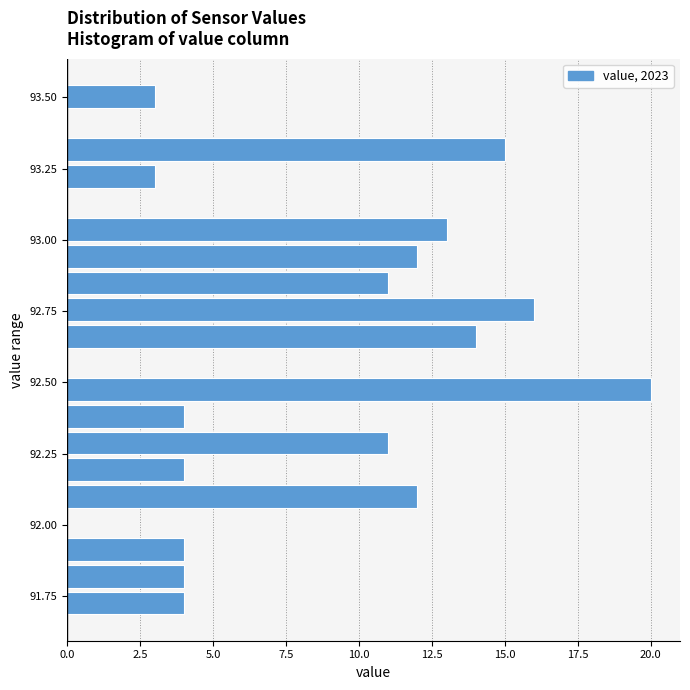

Around what value on the y-axis is the longest bar? Give the approximate position of its centre, as read against the axis.

92.45